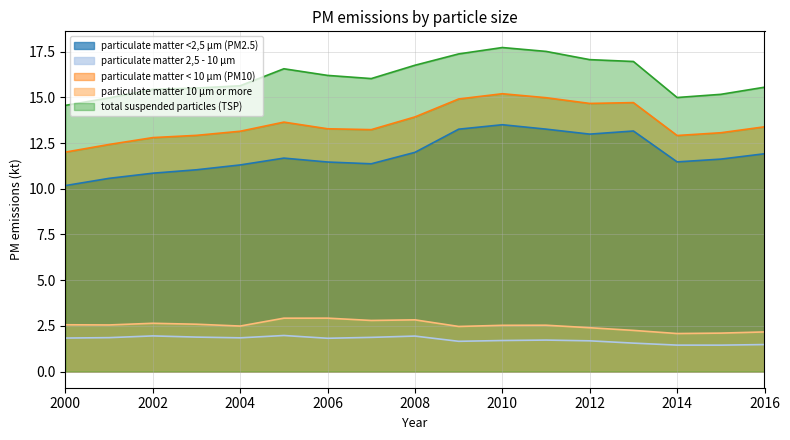

What is the value of the particulate matter 2,5 - 10 µm point at the 14th from the left?

1.6